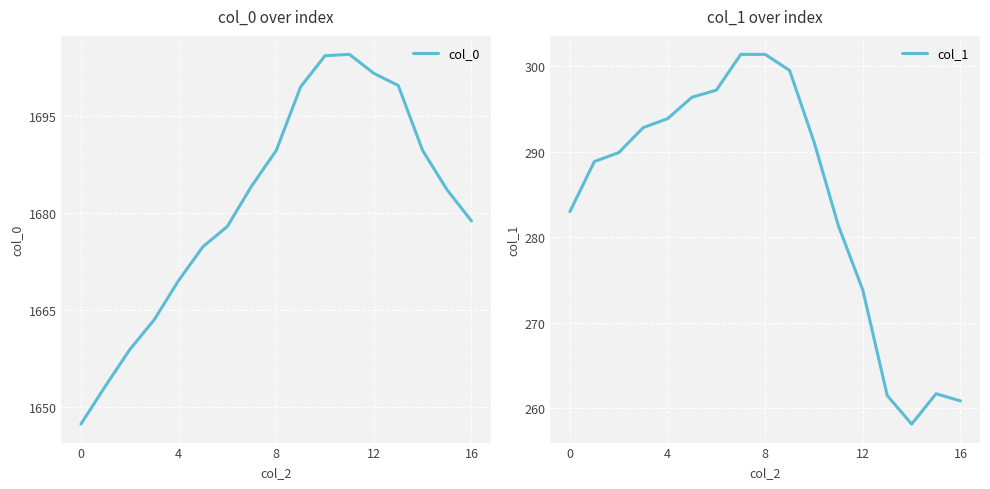

What are all the series names shown in the legend?

col_0, col_1